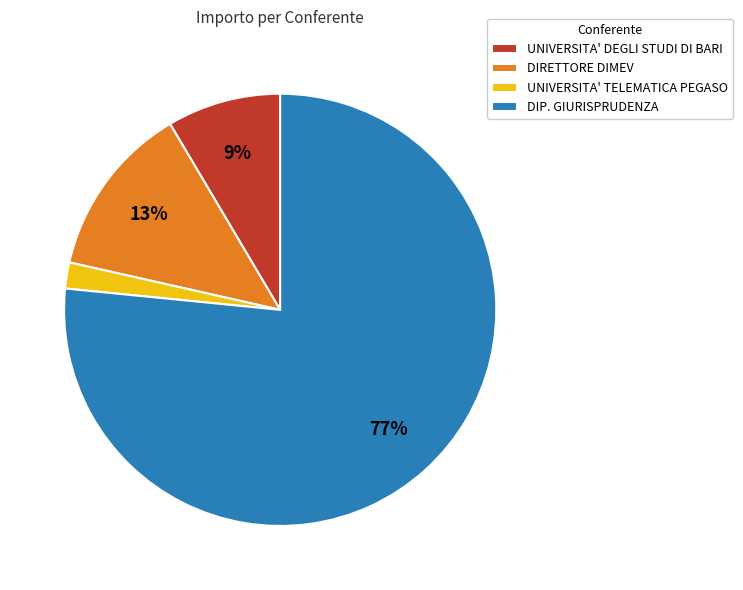

Rank the categories by value from lowest to highest.

UNIVERSITA' TELEMATICA PEGASO, UNIVERSITA' DEGLI STUDI DI BARI, DIRETTORE DIMEV, DIP. GIURISPRUDENZA